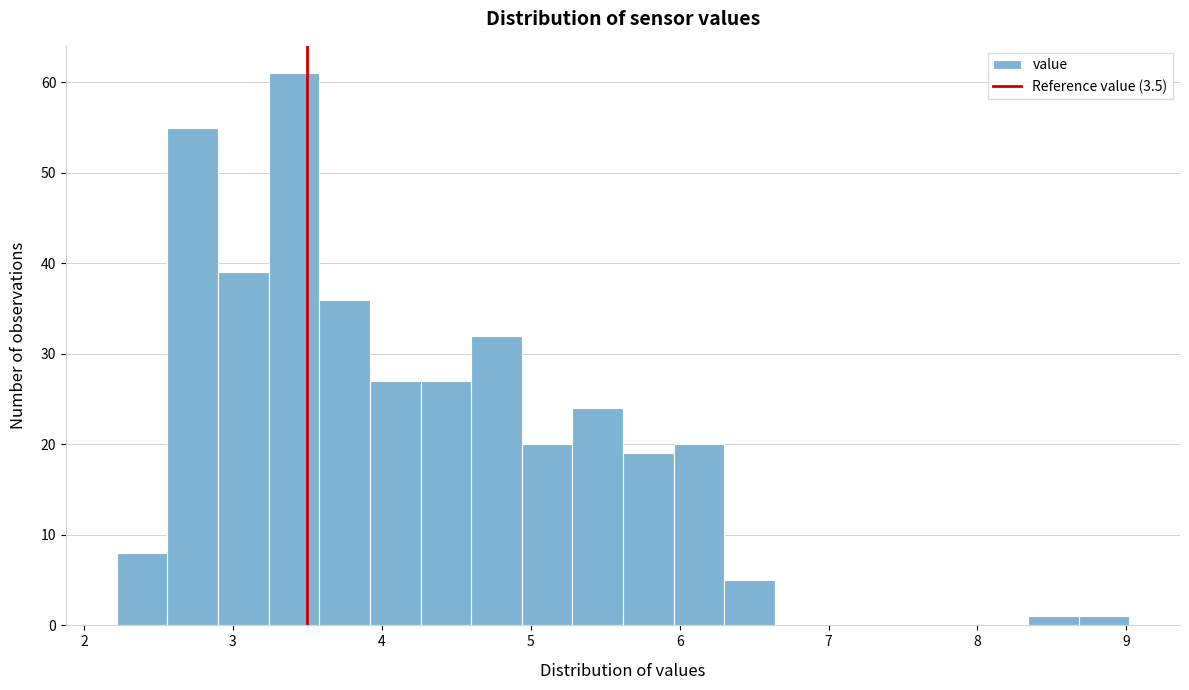

Read against the x-axis, roughly where is the centre of the tallest bar?

3.4